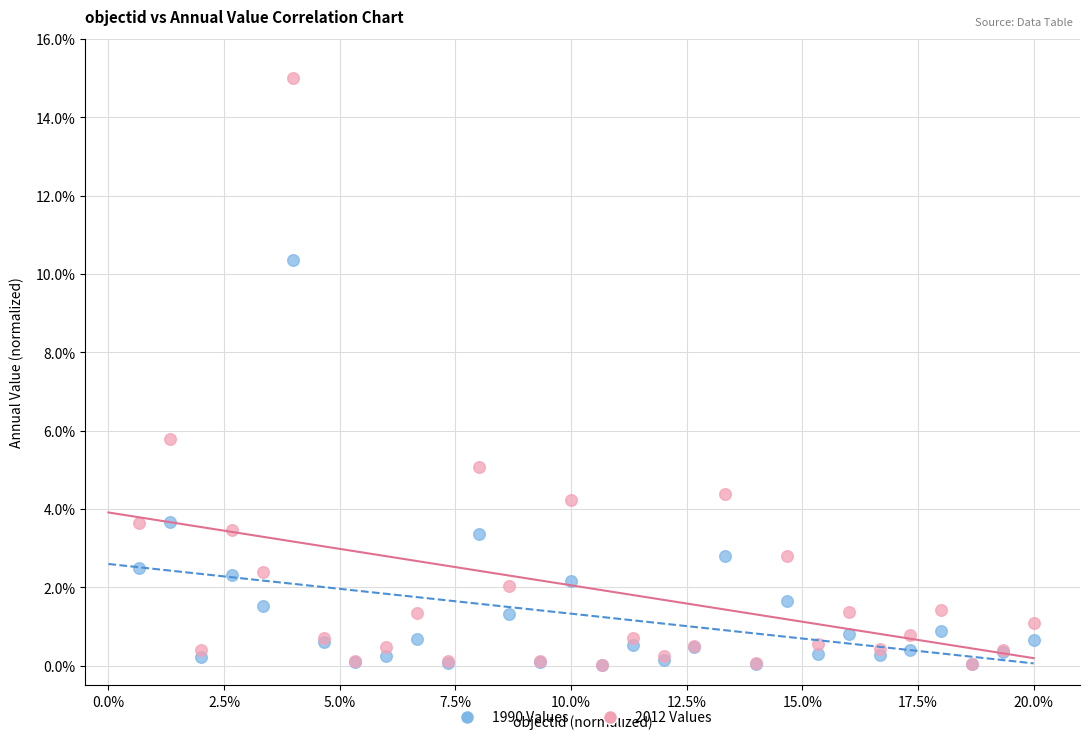

Which series reaches the maximum Y coordinate?

2012 Values